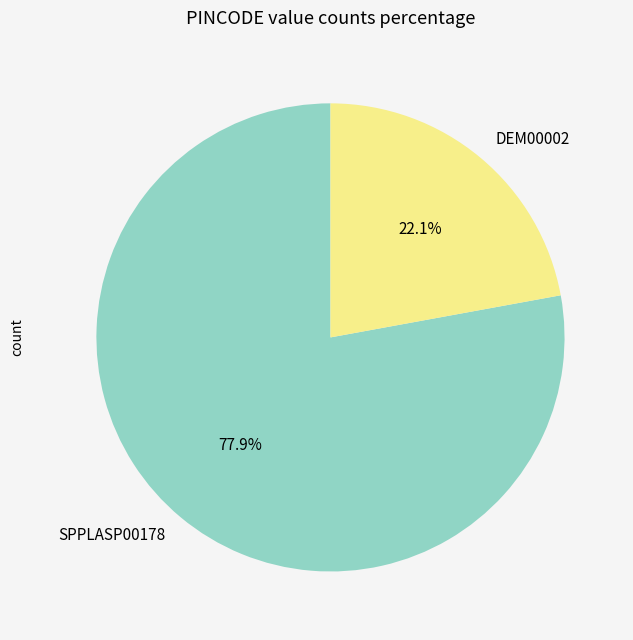

The DEM00002 slice represents 22% of the pie. True or false?

True